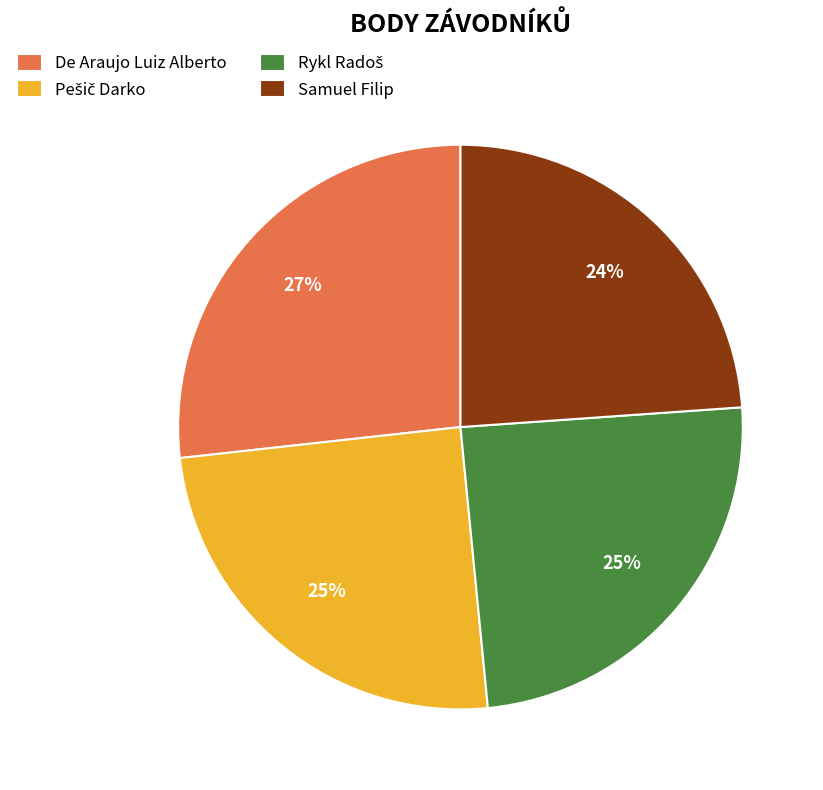

To the nearest percent, what is the average slice percentage?

25%